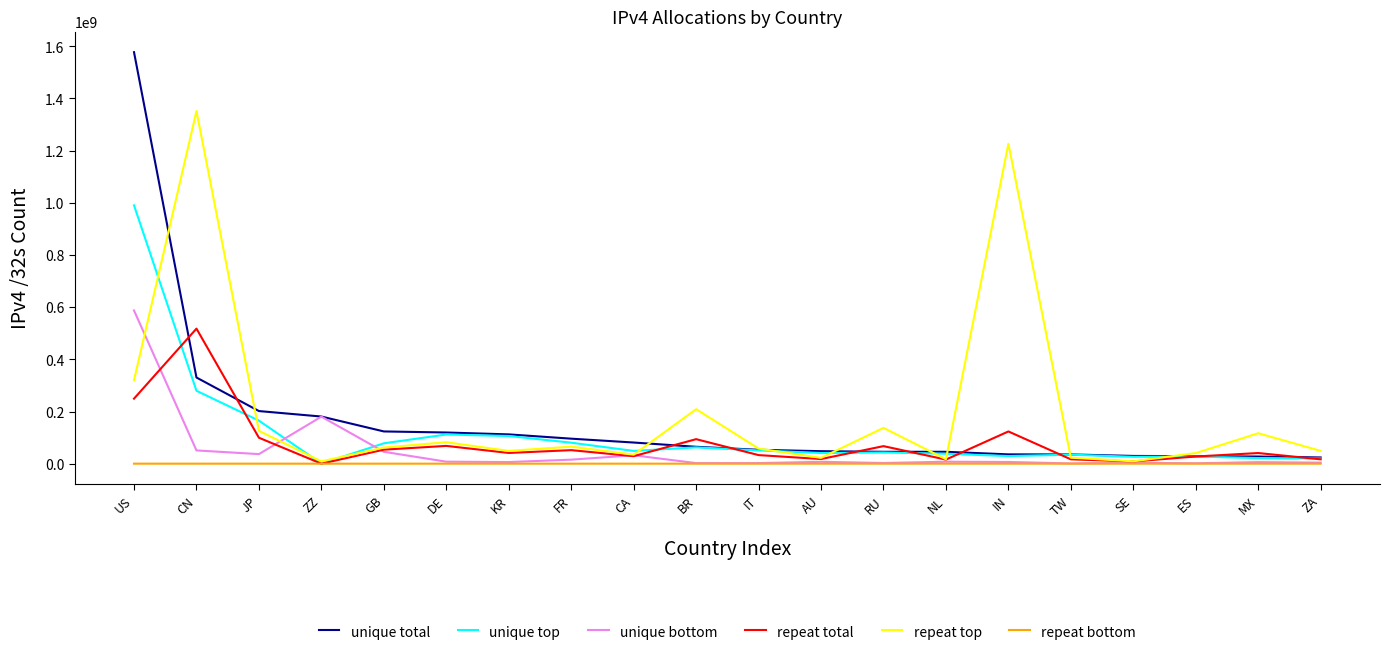

How many values in the repeat bottom series are below 36100?

10